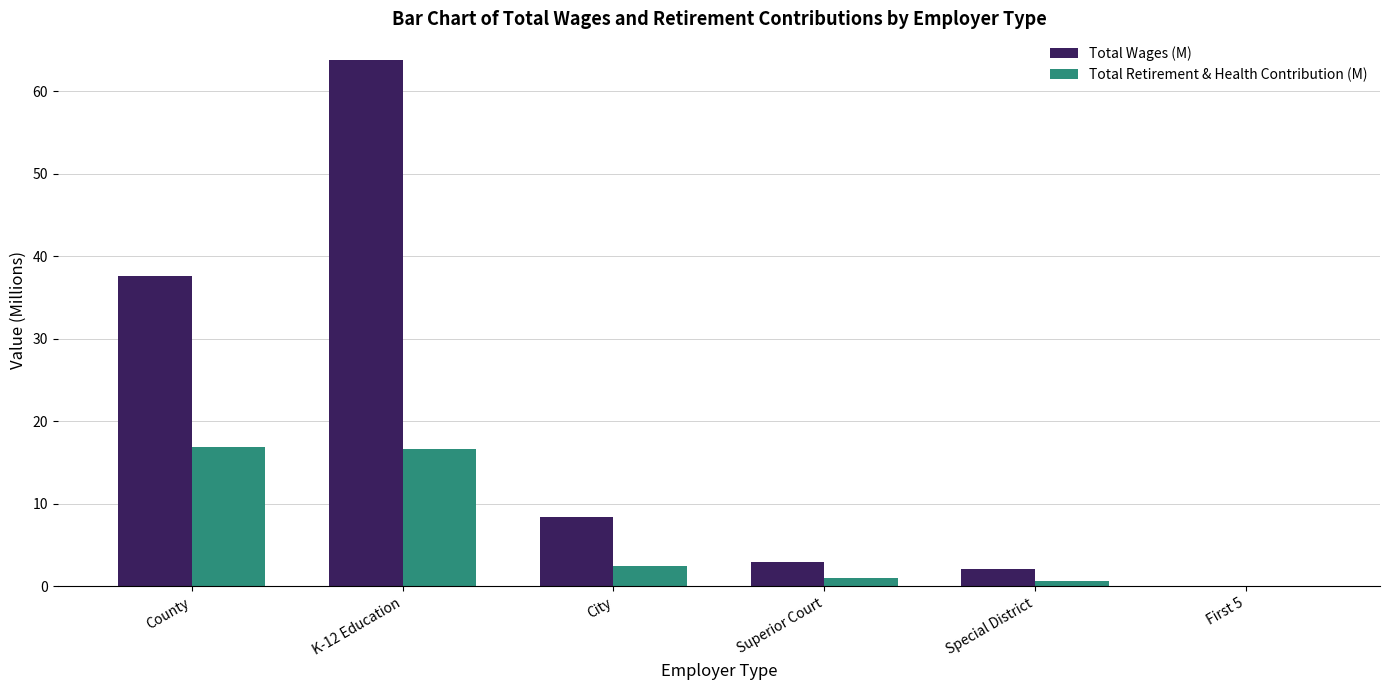

Reading left to right, transcribe all the data shown in this chart.

Total Wages (M): 37.5	63.8	8.5	2.9	2.1	0.1
Total Retirement & Health Contribution (M): 16.9	16.6	2.5	1.0	0.6	0.0